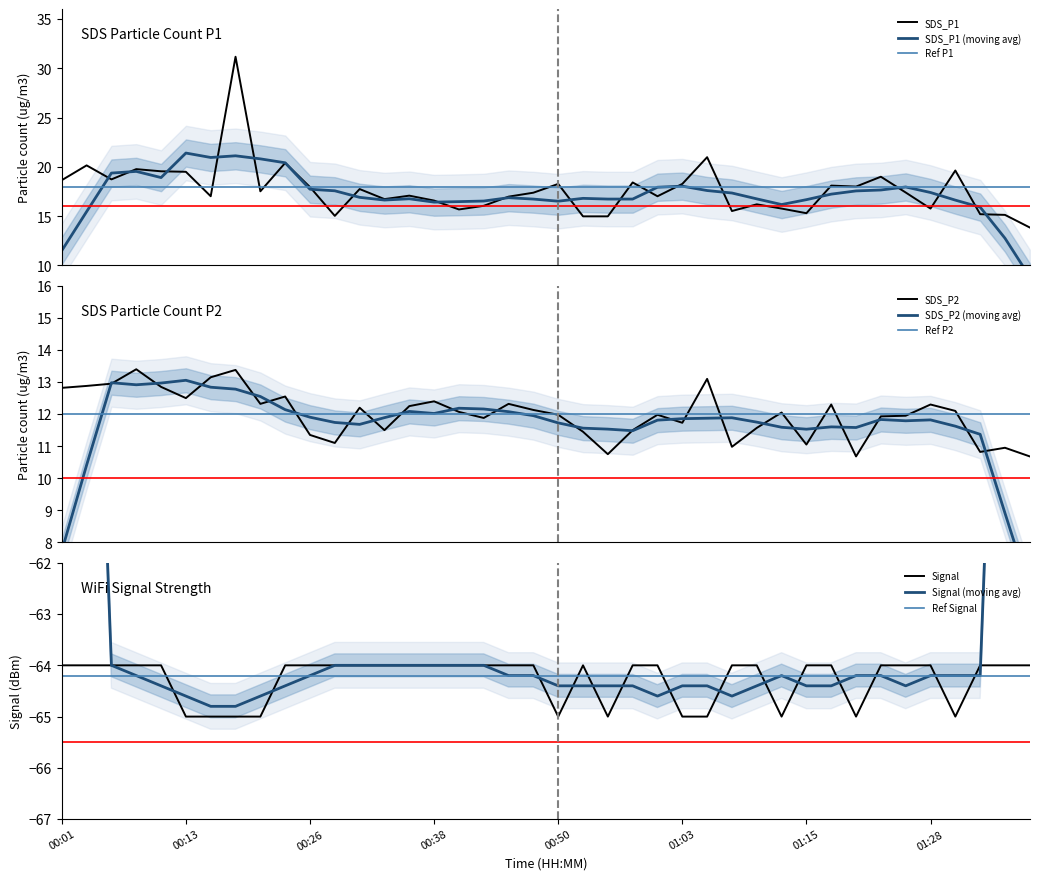

What is the sum of the SDS_P1 values at 01:05 and 01:36?

36.1